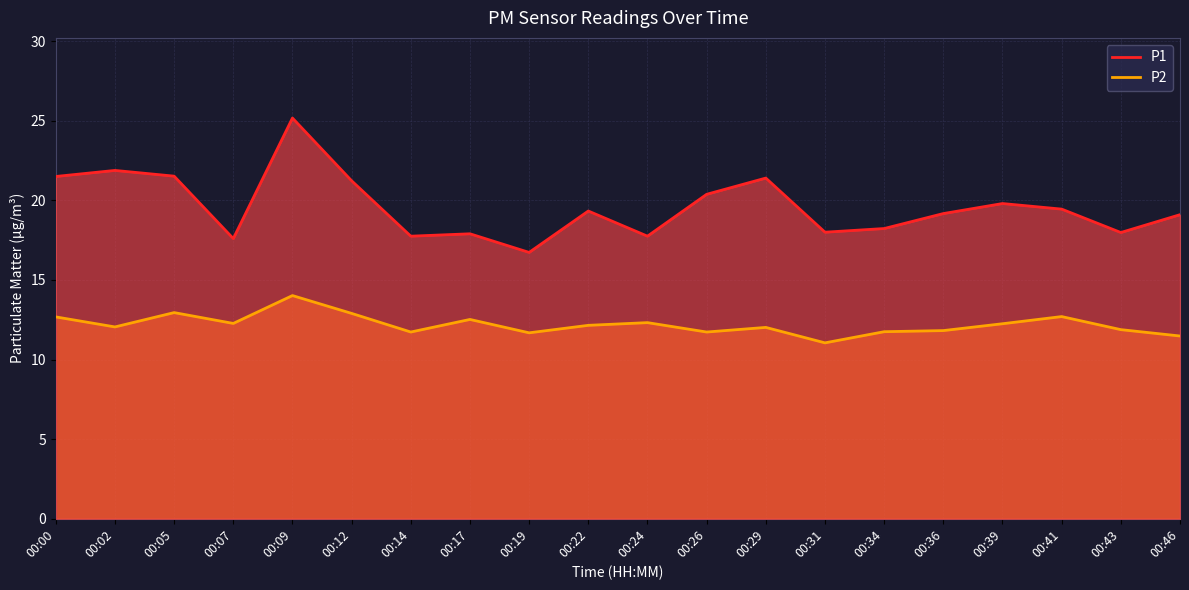

True or false: P2 has more than 1 points higher than both neighbors.

True